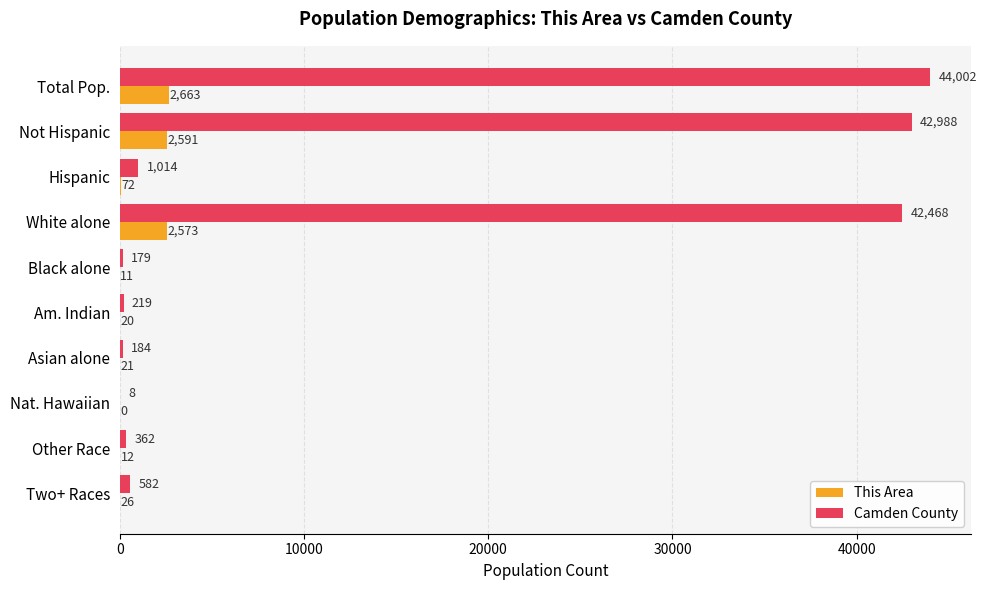

What is the sum of the This Area values at Nat. Hawaiian and Not Hispanic?

2591